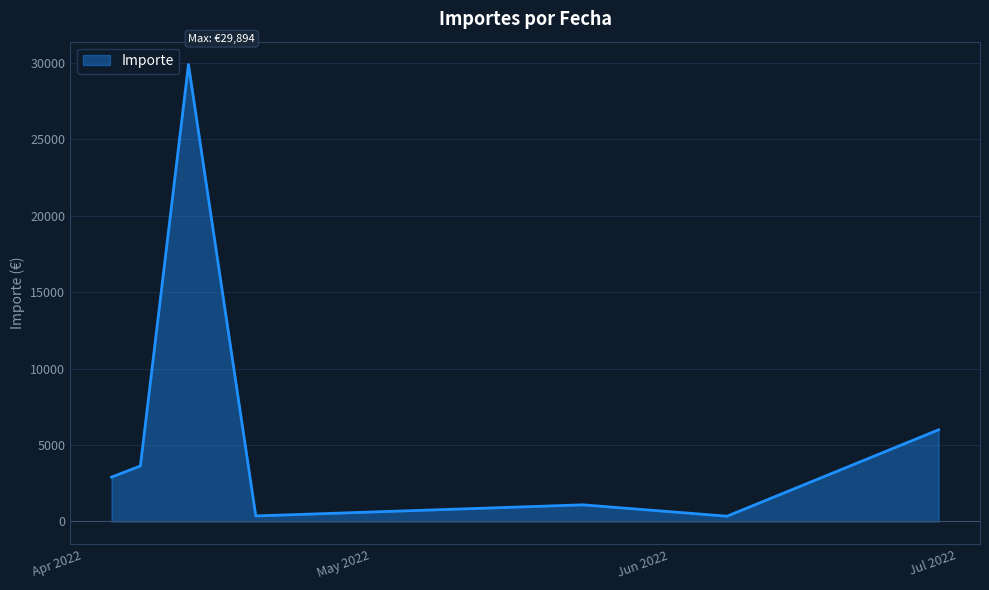

How many distinct data groups are displayed?

1